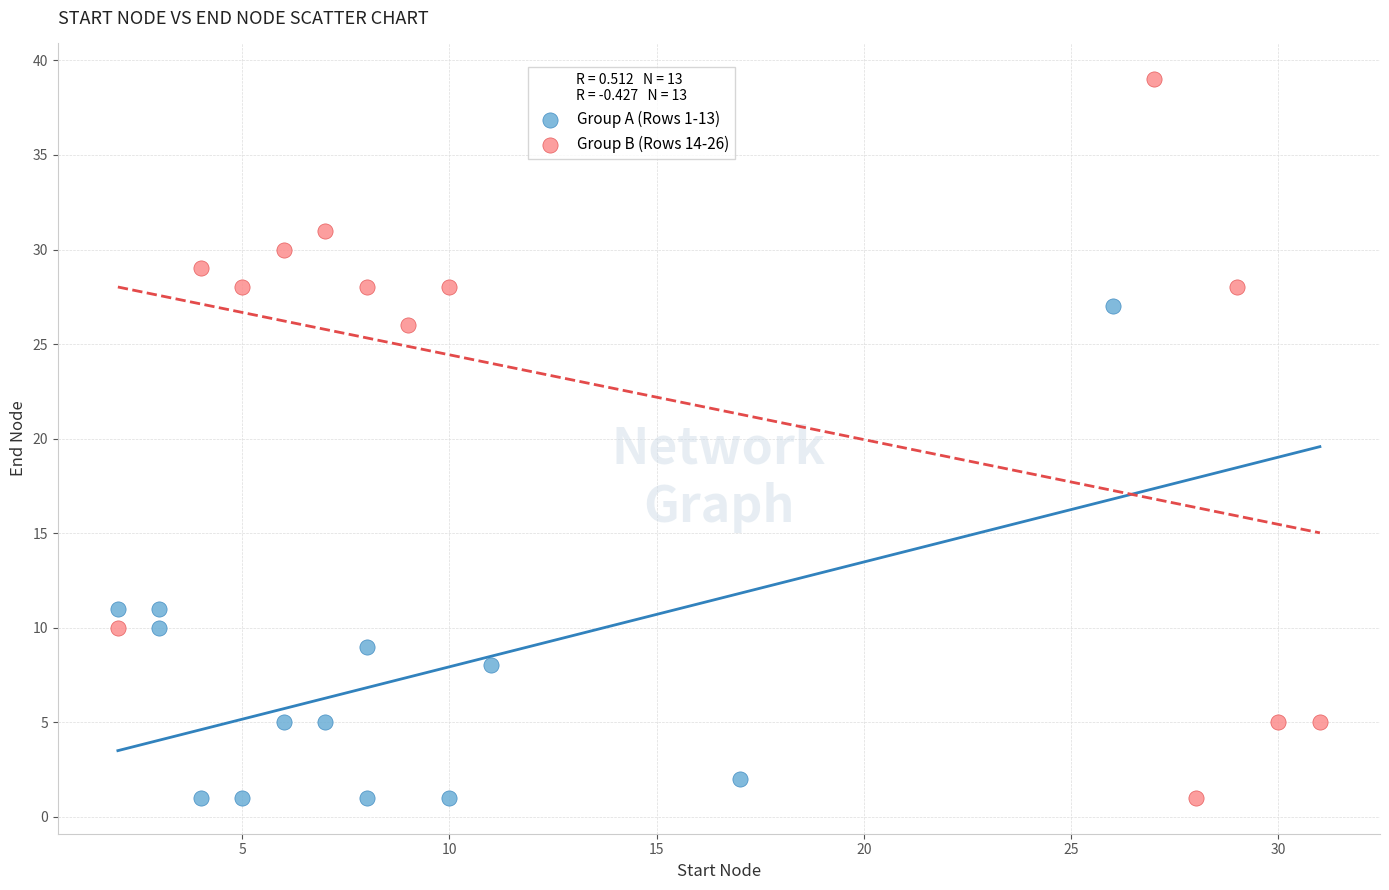

Which series reaches the maximum Y coordinate?

Group B (Rows 14-26)